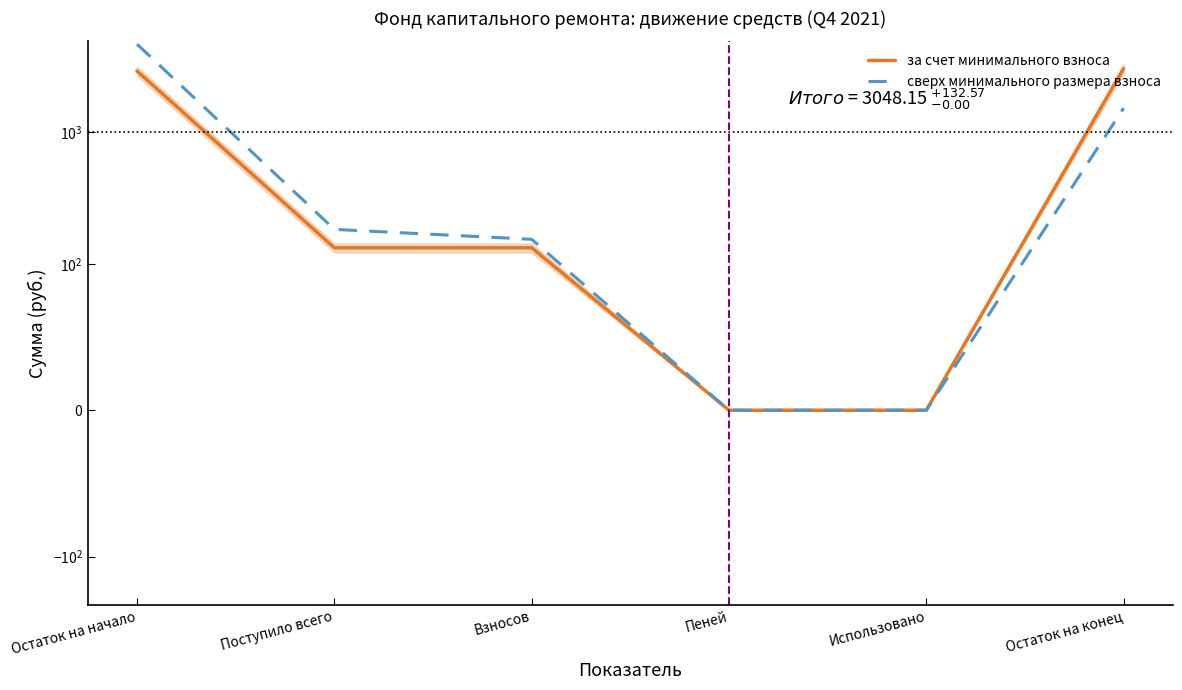

At how many categories does at least one series exceed 4203?

1